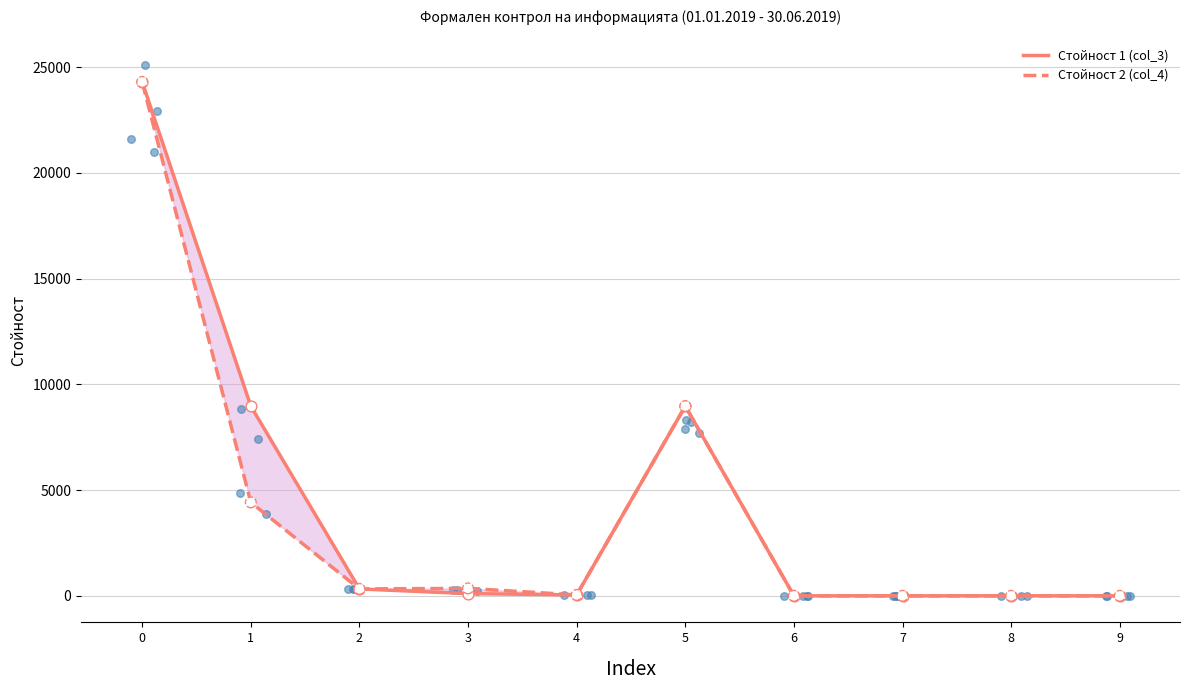

Which series has the largest Y range (max minus min)?

Стойност 1 (col_3)